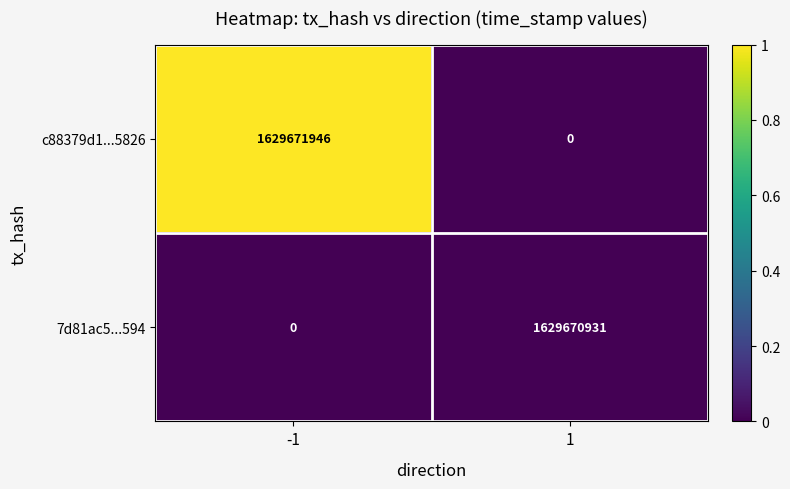

What is the spread (max minus min) of values at -1?

1629671946